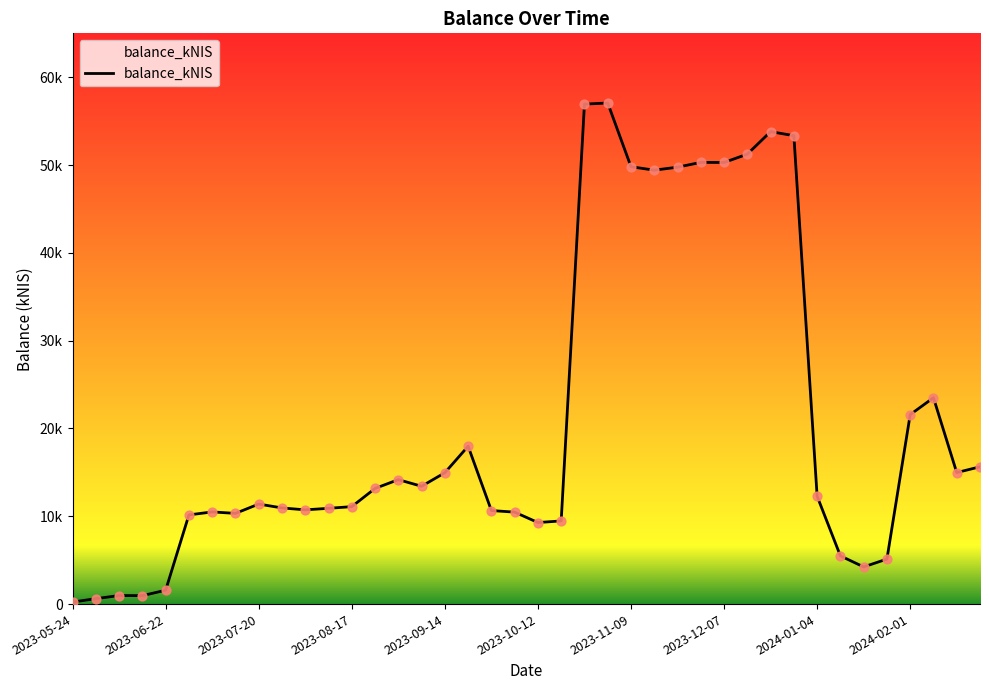

Is this an area chart (filled region under the line)?

Yes